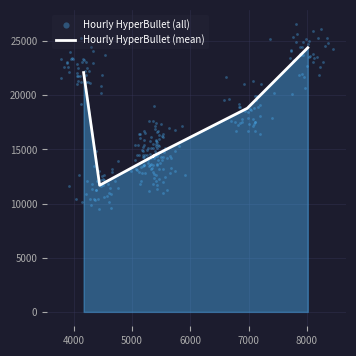

Approximately how many times larger is the value at 5366 compared to 5366?

1.0